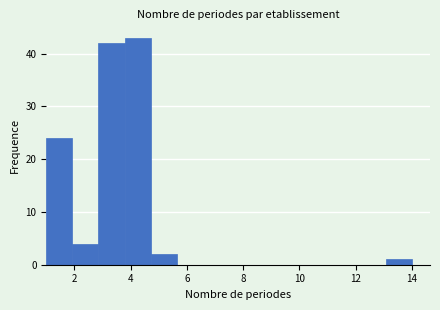

Reading left to right, list every bar in this chart as the range it spans on the x-axis followed by its height. Neither the bar edges nor the heights are printed on the chart, so give them approximately, as read against the axes.

1.0 to 2.0: 24
2.0 to 2.8: 4
2.8 to 3.8: 42
3.8 to 4.8: 43
4.8 to 5.6: 2
5.6 to 6.6: 0
6.6 to 7.6: 0
7.6 to 8.4: 0
8.4 to 9.4: 0
9.4 to 10.2: 0
10.2 to 11.2: 0
11.2 to 12.2: 0
12.2 to 13.0: 0
13.0 to 14.0: 1